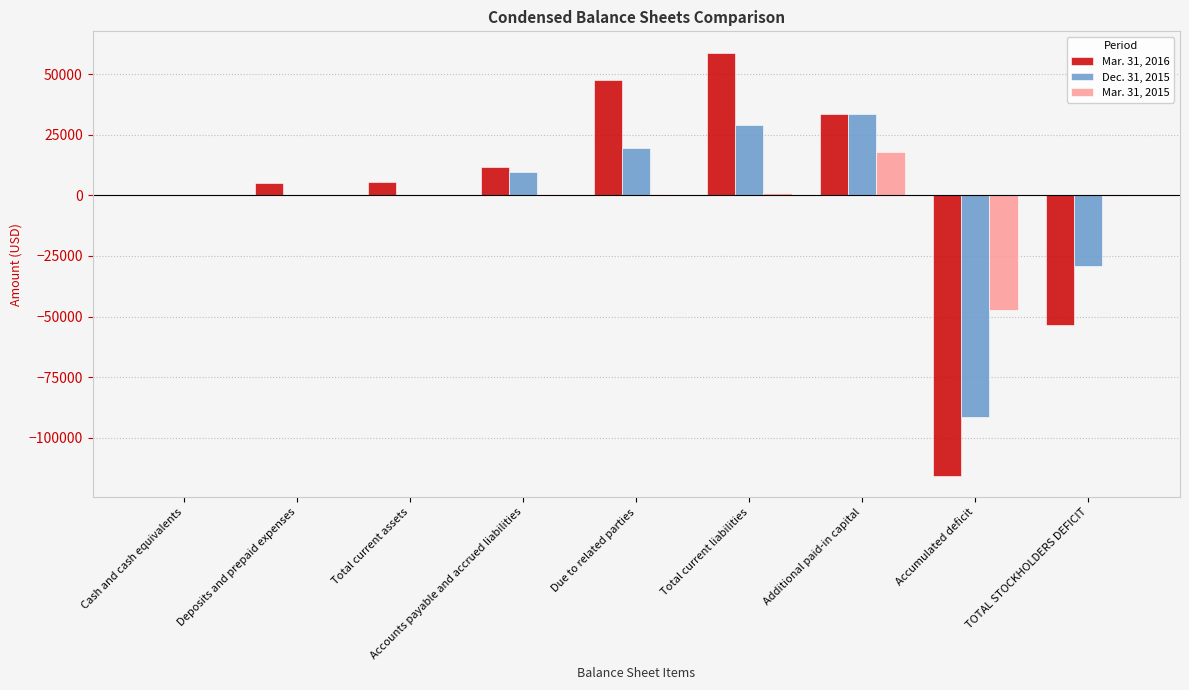

The value of Dec. 31, 2015 at TOTAL STOCKHOLDERS DEFICIT is -48811. True or false?

False